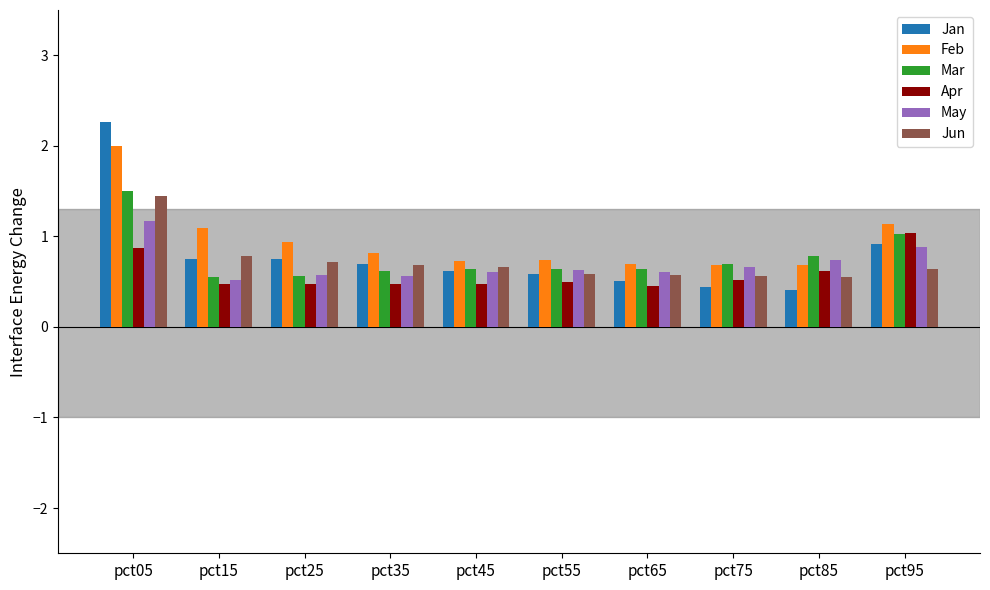

The value of Jan at pct75 is 0.4. True or false?

True